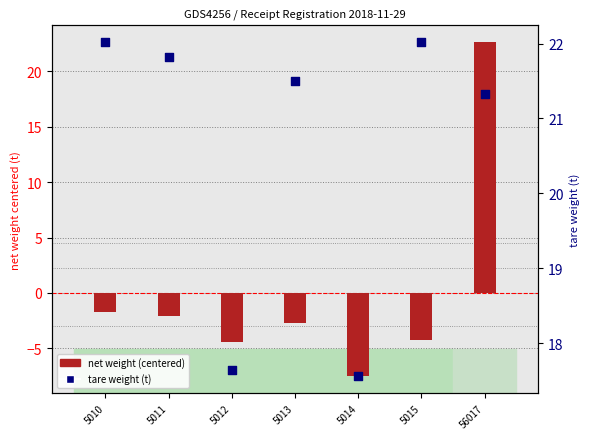

At which category is the sum across all series the highest?

56017